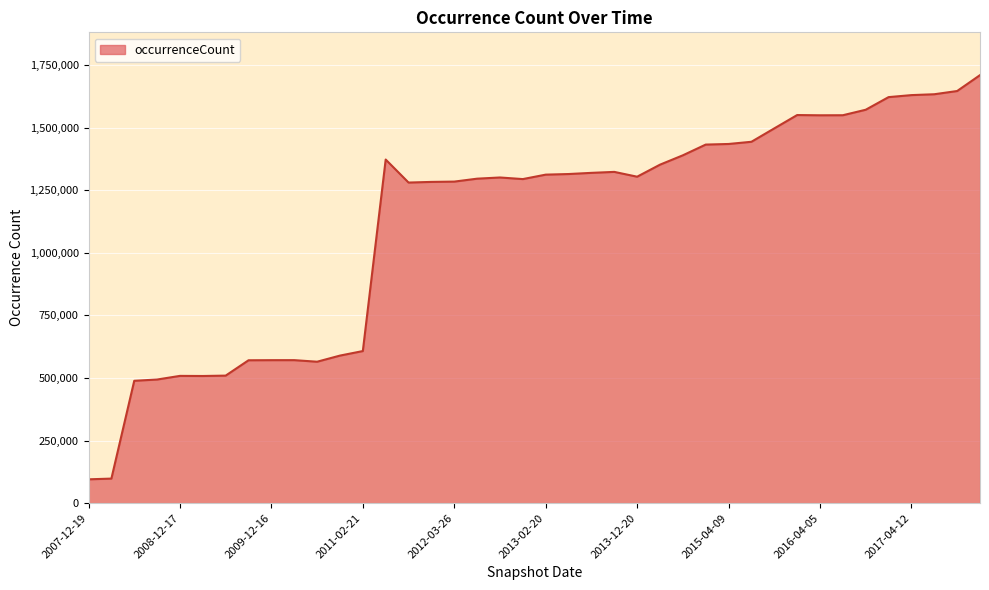

What is the smallest value displayed?

95275